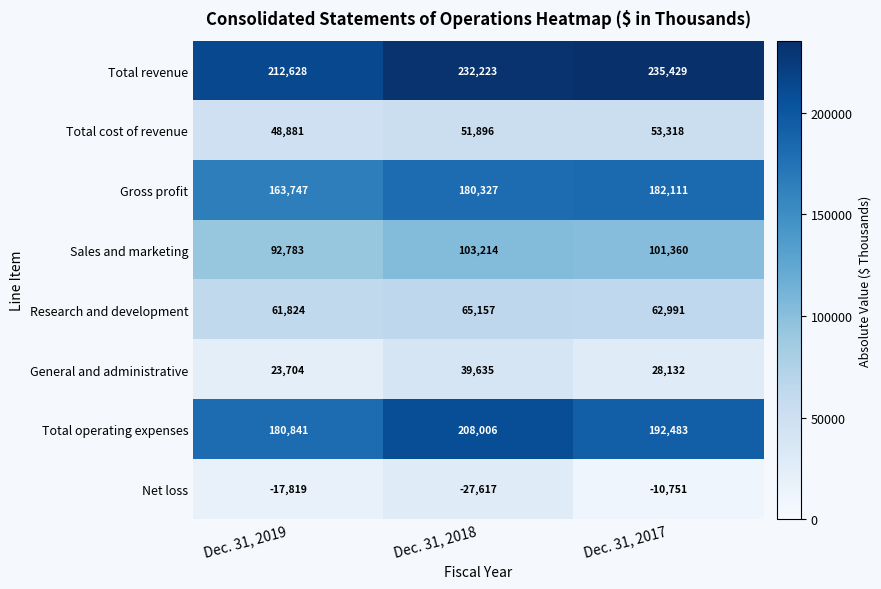

Which series has the widest spread of values?

Total operating expenses